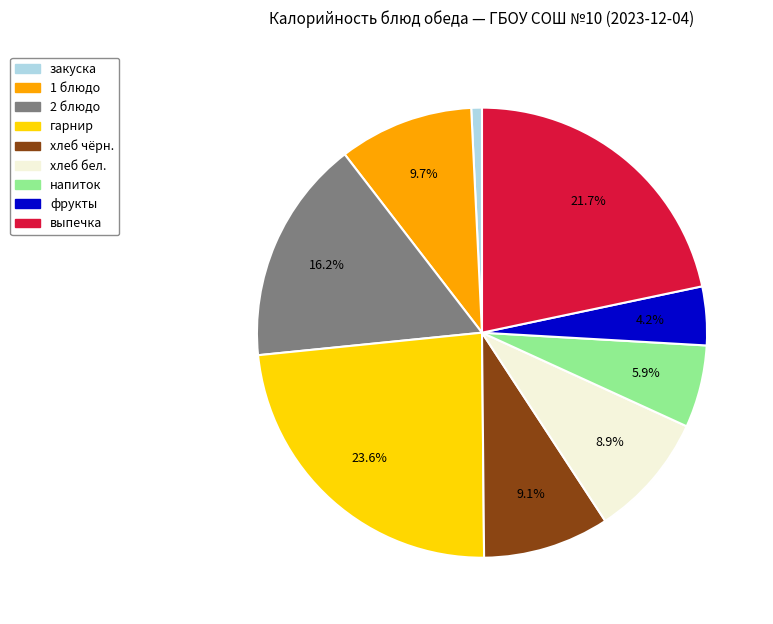

Is there any slice that represents more than half of the pie?

No